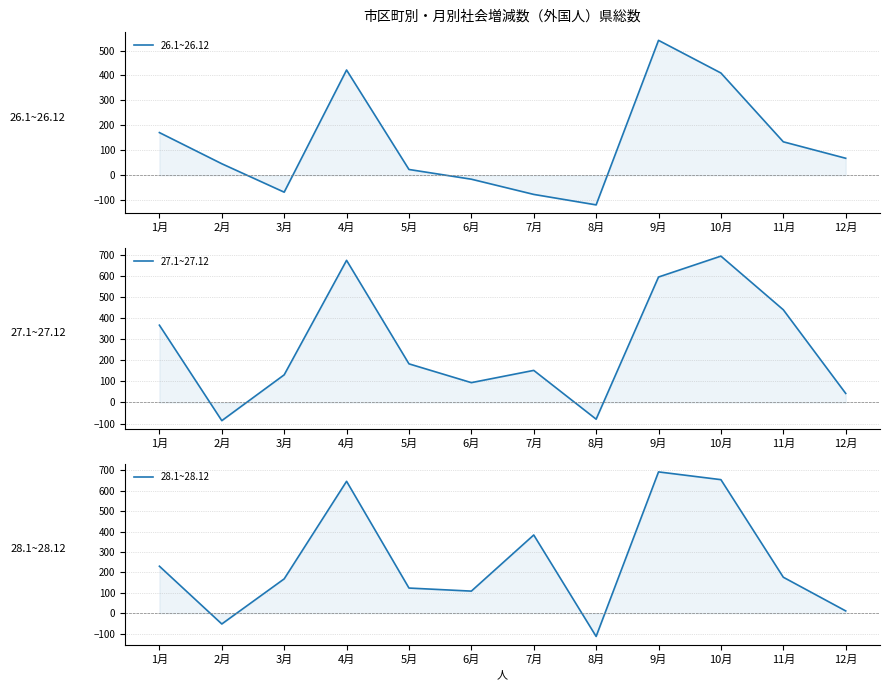

At 9月, list the series in order from smallest to largest.

26.1~26.12, 27.1~27.12, 28.1~28.12